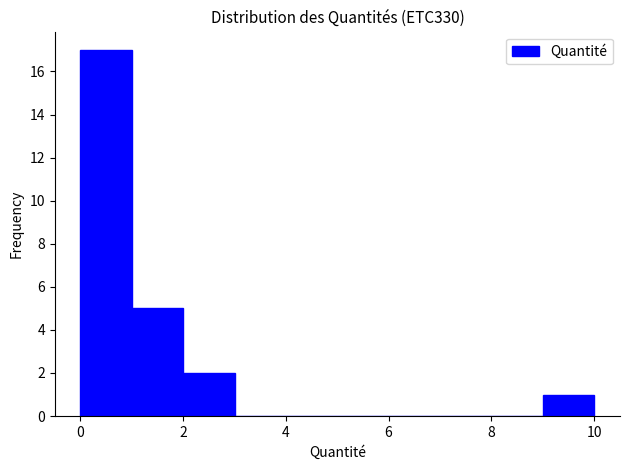

Reading left to right, list every bar in this chart as the range it spans on the x-axis followed by its height. Neither the bar edges nor the heights are printed on the chart, so give them approximately, as read against the axes.

0 to 1: 17
1 to 2: 5
2 to 3: 2
3 to 4: 0
4 to 5: 0
5 to 6: 0
6 to 7: 0
7 to 8: 0
8 to 9: 0
9 to 10: 1